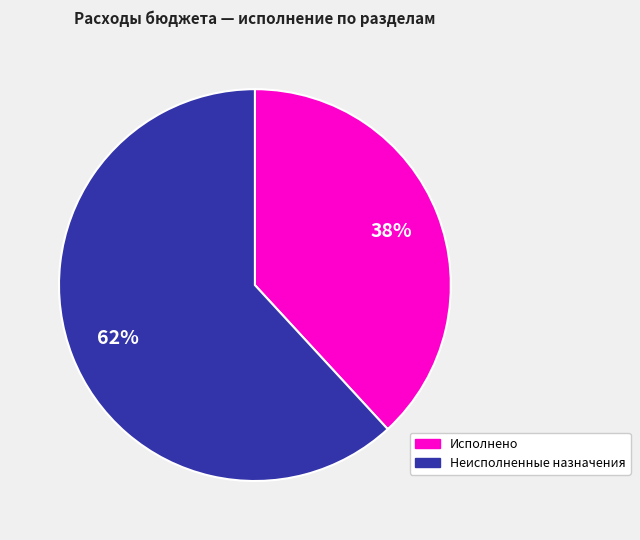

What percentage is the Неисполненные назначения slice, to the nearest percent?

62%